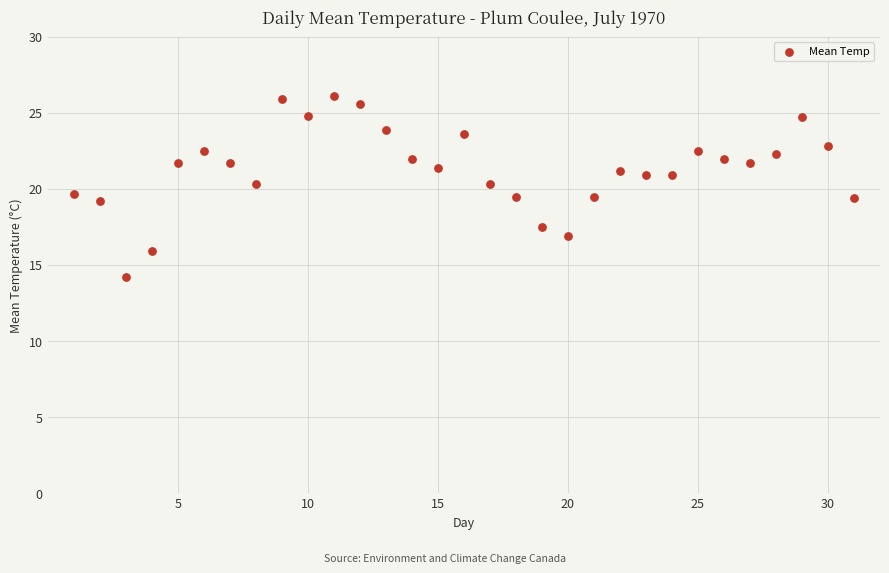

What is the range of Y values (max minus min)?

11.9